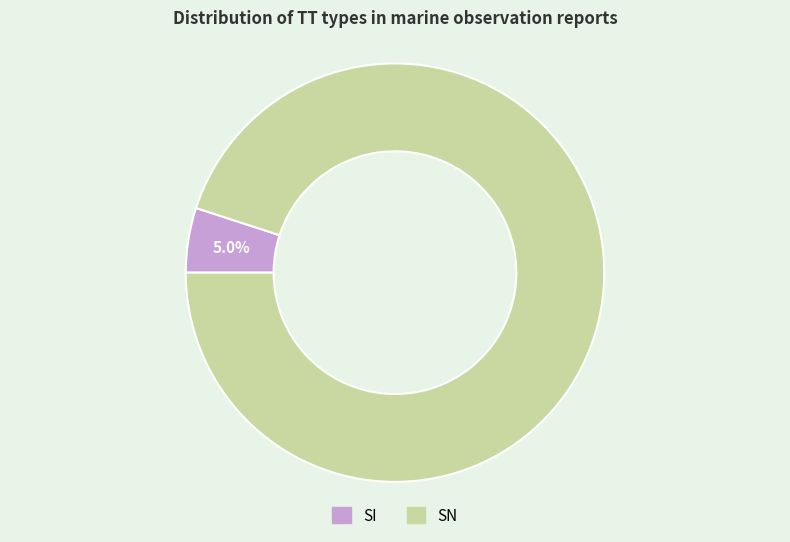

Between SI and SN, which is larger?

SN